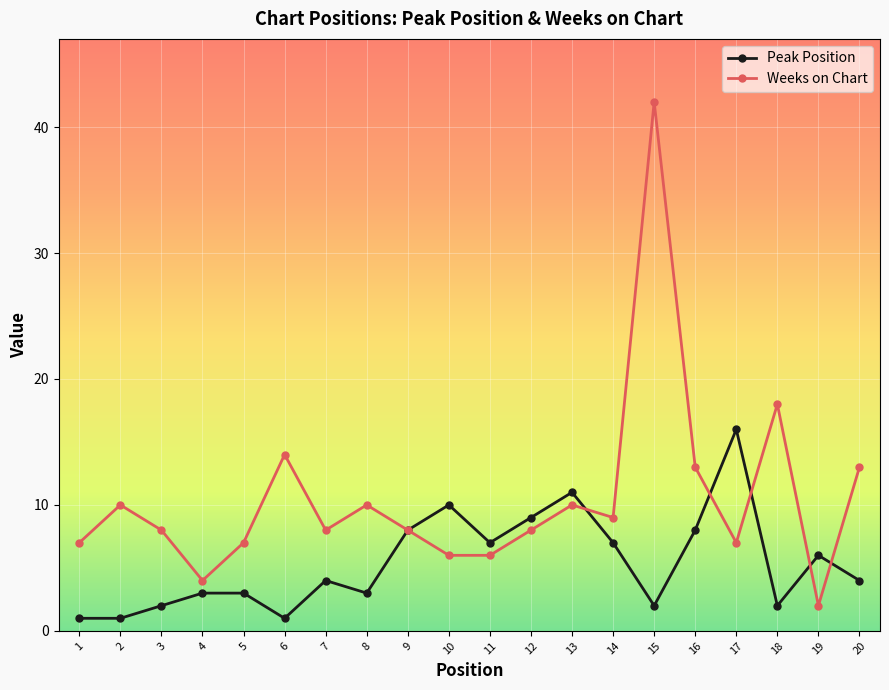

Which series has the widest spread of values?

Weeks on Chart